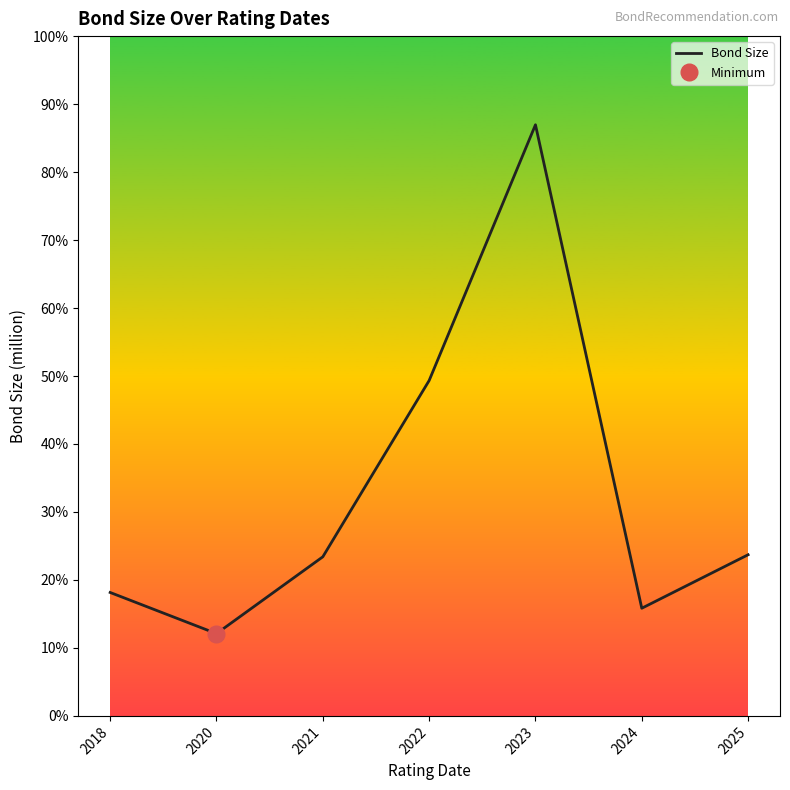

The value at 2018 is 4232. True or false?

False